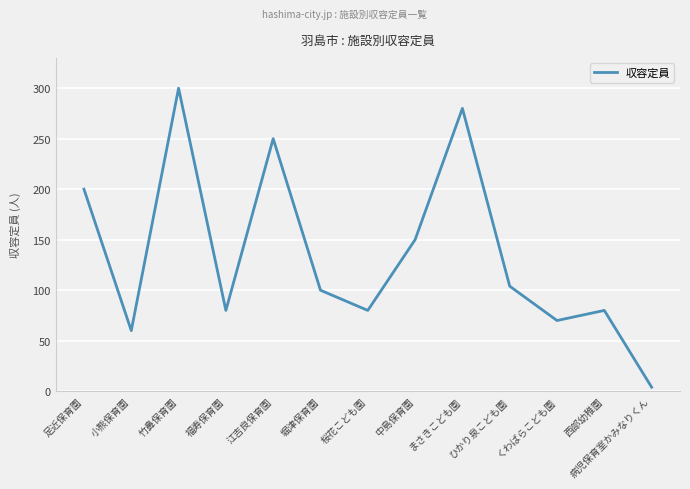

Is it true that the value at 江吉良保育園 is 386?

False